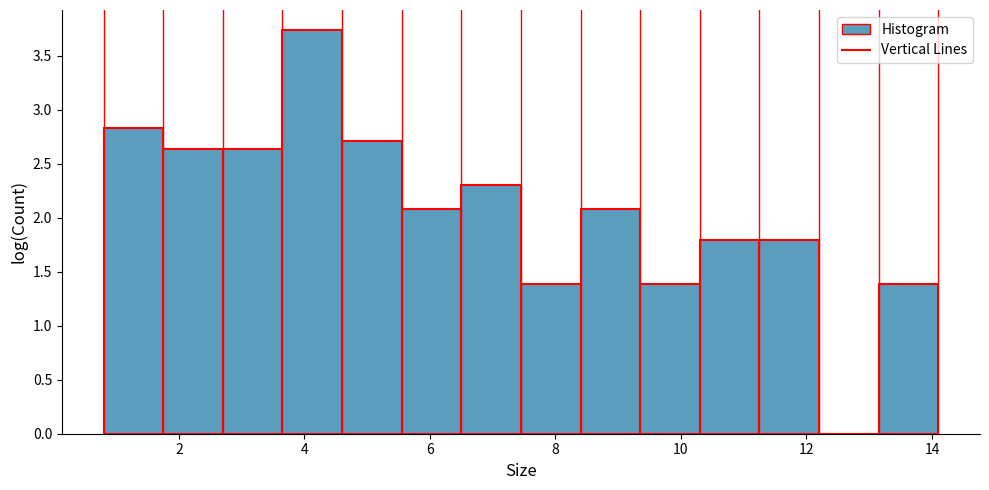

What is the height of the bar covering 2.70 to 3.65 on the x-axis? Neither the bar edges nor the heights are printed on the chart, so give them approximately, as read against the axes.

2.65